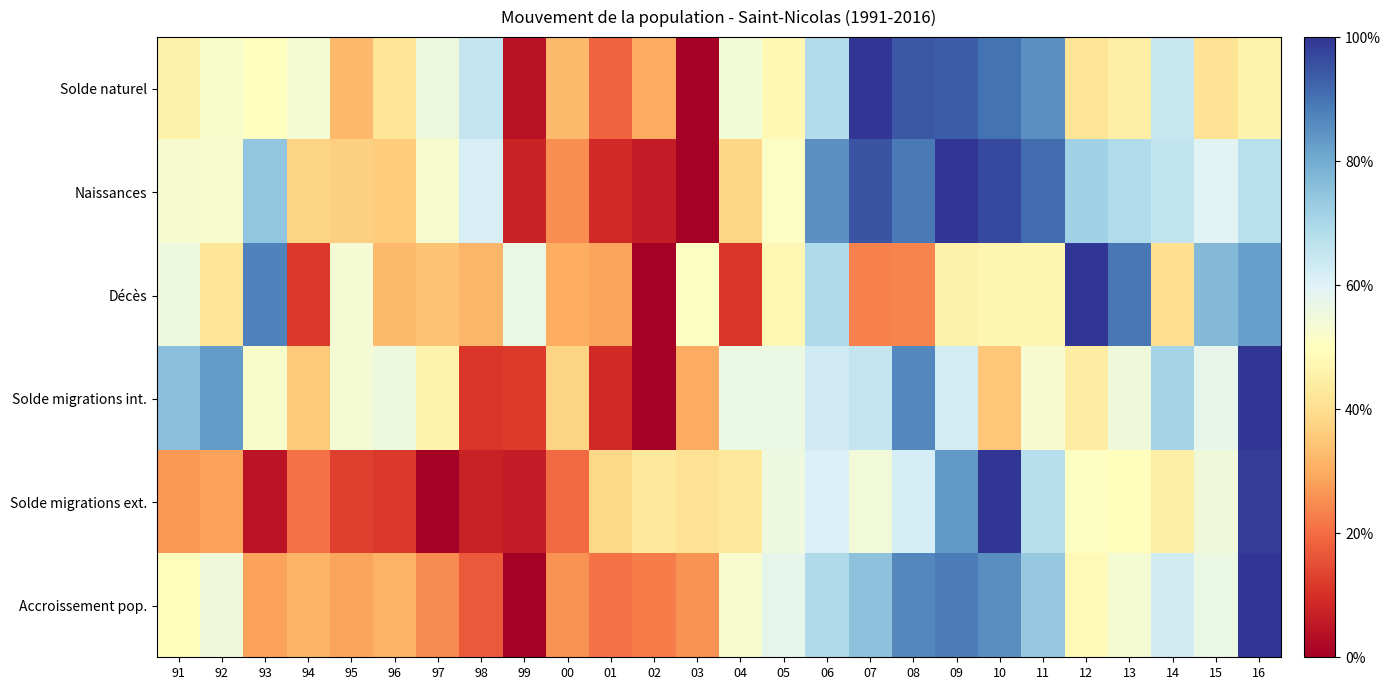

Rank the series at 93 from lowest to highest value.

Solde migrations ext., Accroissement pop., Solde naturel, Solde migrations int., Naissances, Décès